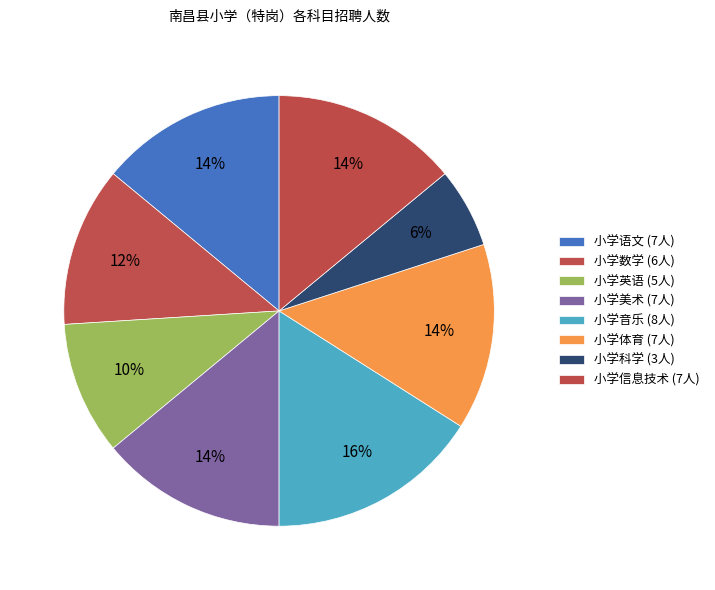

Does 小学英语 account for over 50% of the chart?

No